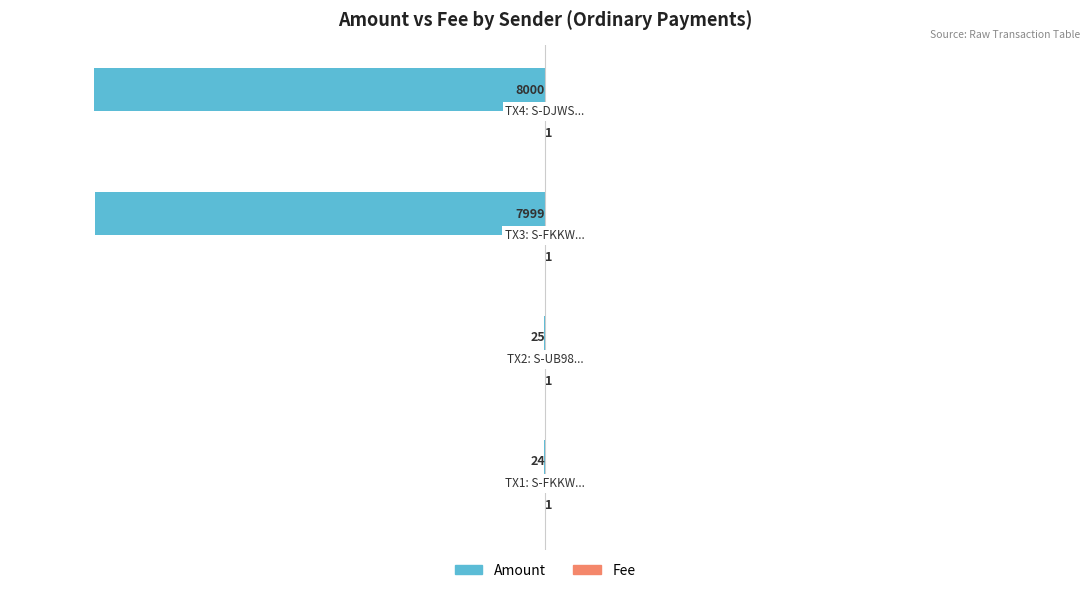

What is the sum of all Amount values?

-16048